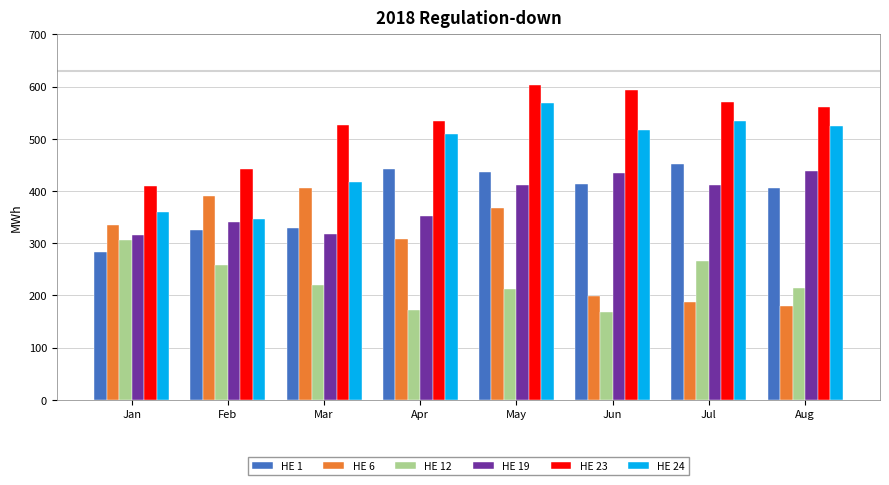

At which label is HE 6 closest to 292?

Apr